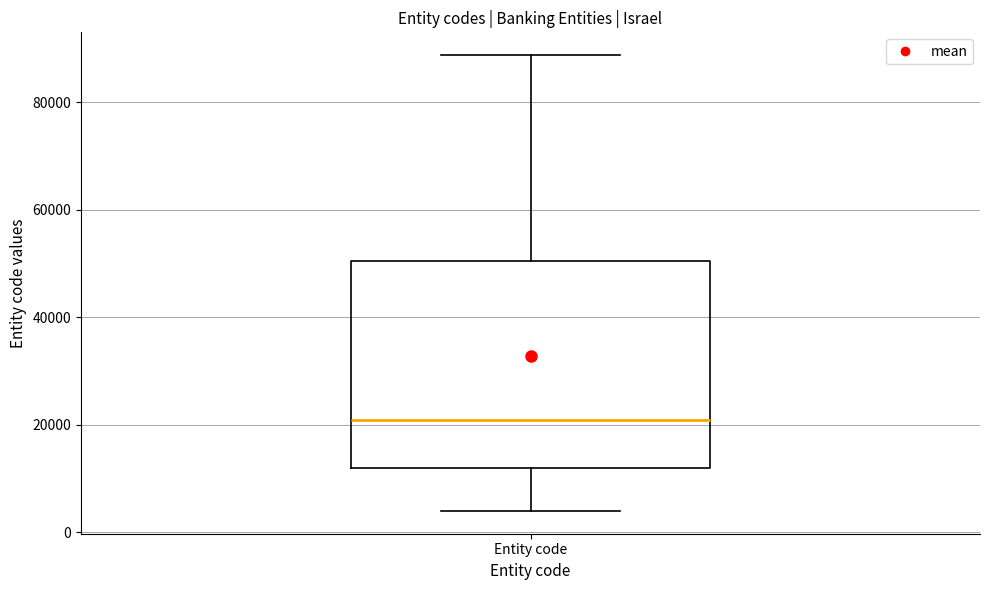

Transcribe this box plot: give where the median line is, the range the box spans, and where the two whiskers end, as read against the y-axis. The values are not printed on the chart, so give them approximately, as read against the axis.

median 22000, box 12000 to 50000, whiskers 4000 to 88000